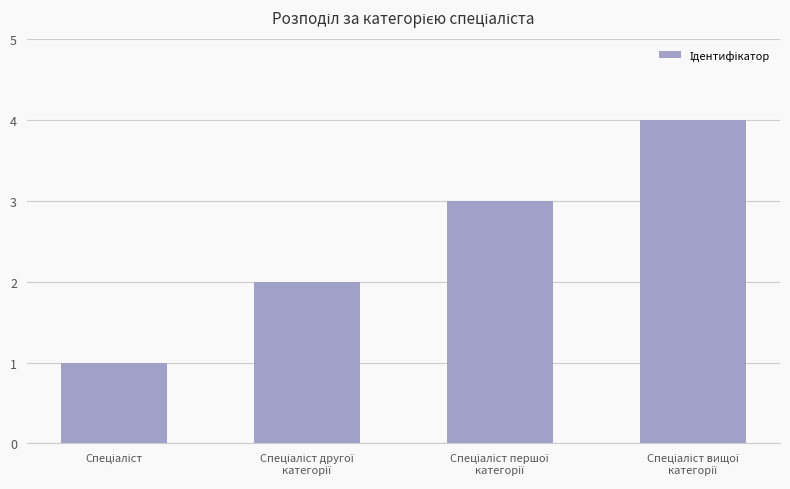

What is the maximum value shown in the chart?

4